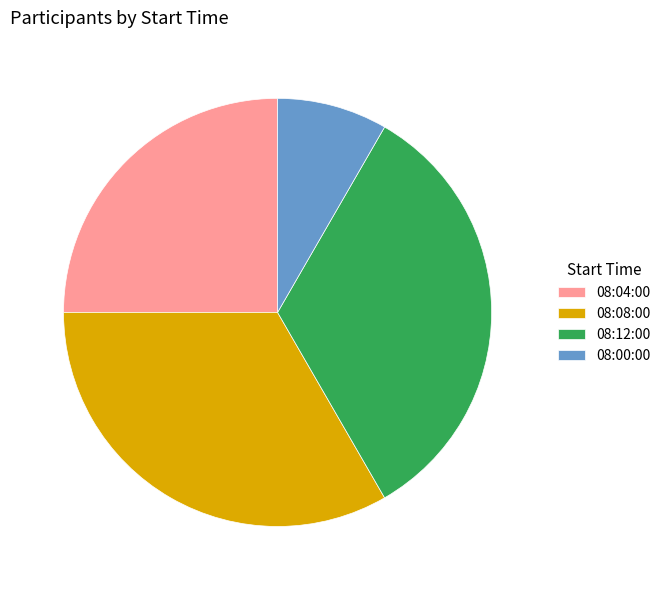

Does 08:08:00 represent more than half of the total?

No